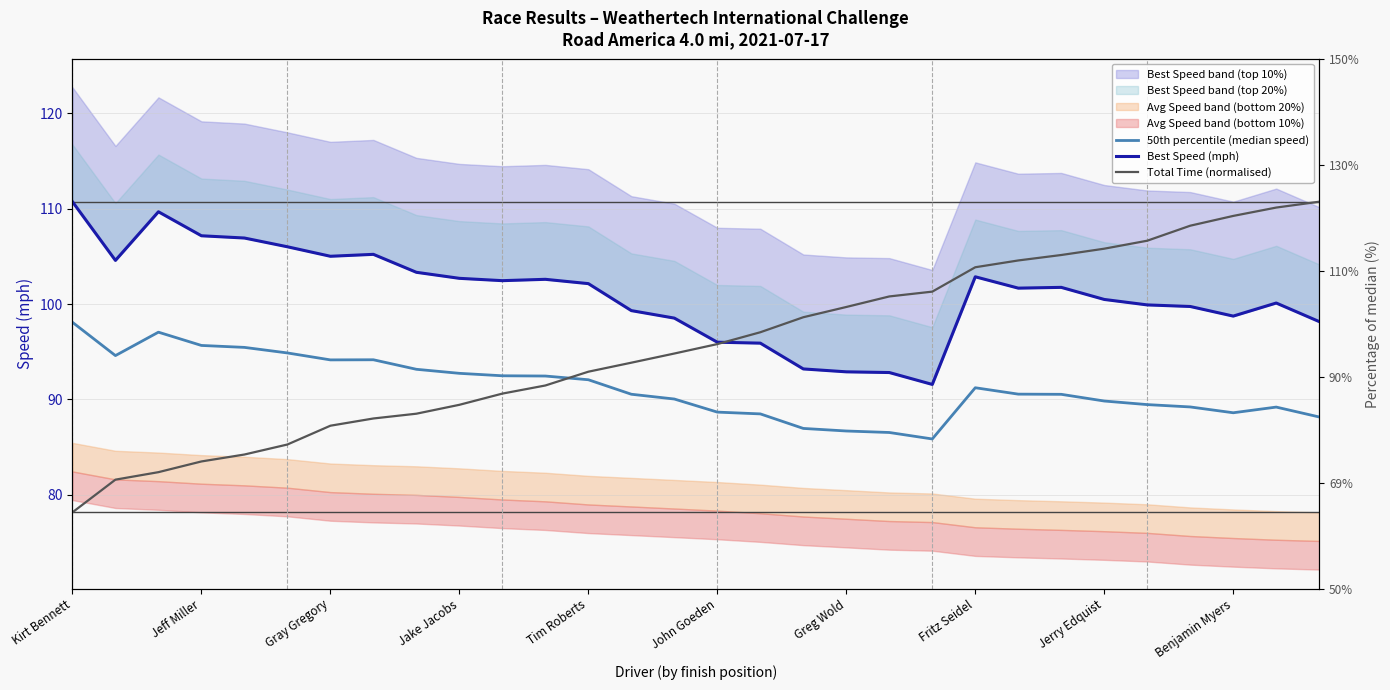

Does the chart have visible grid lines?

Yes